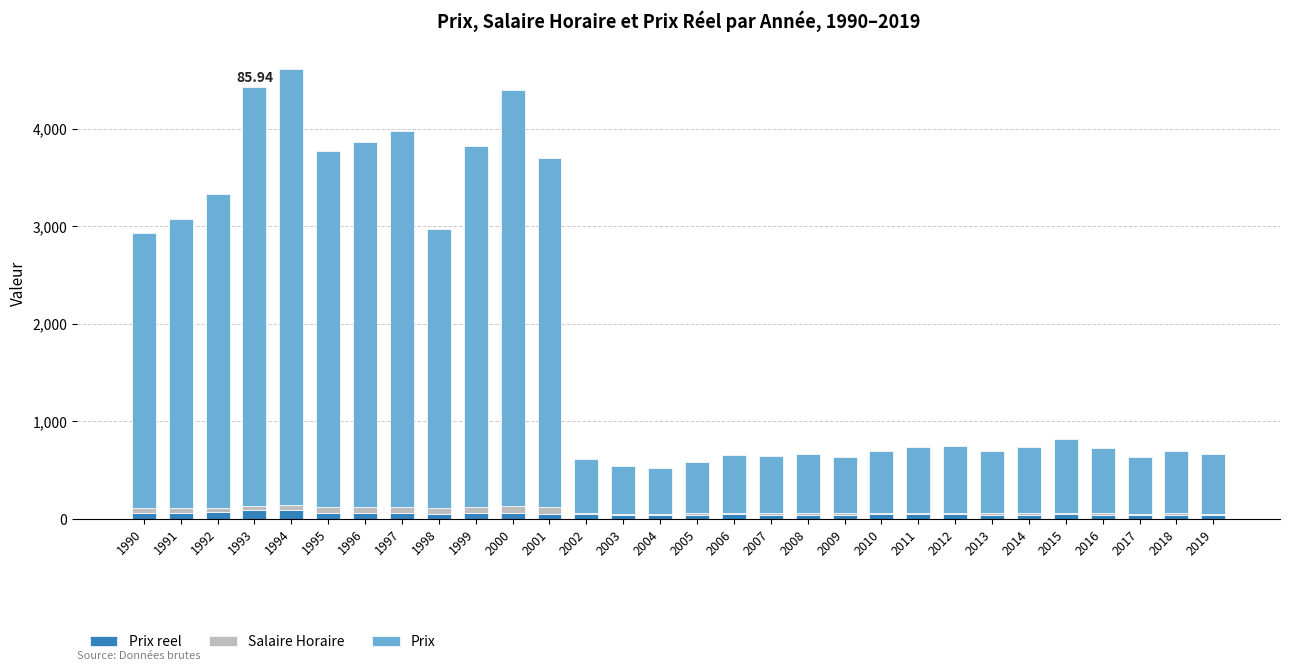

At how many categories does at least one series exceed 1048?

12